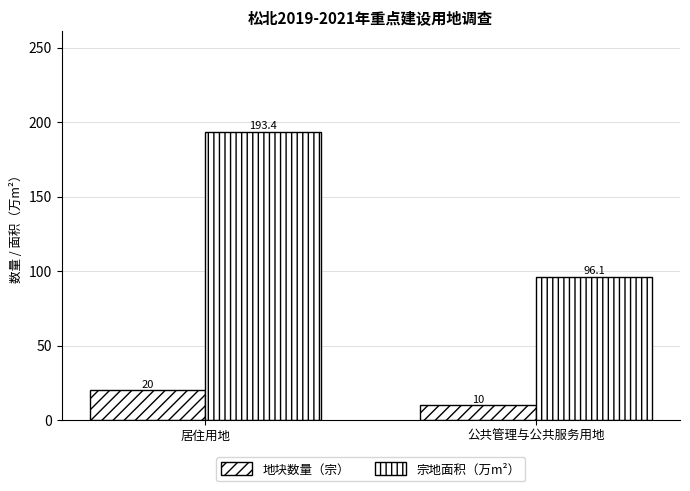

Where does the 宗地面积（万m²） series first go above 193?

居住用地